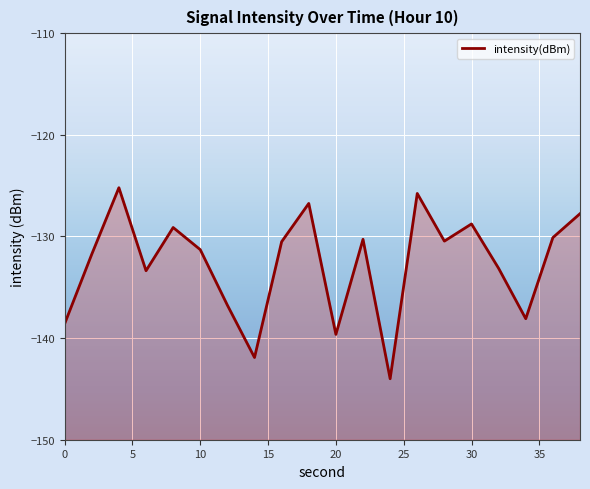

True or false: the data has more than 0 interior local peaks.

True